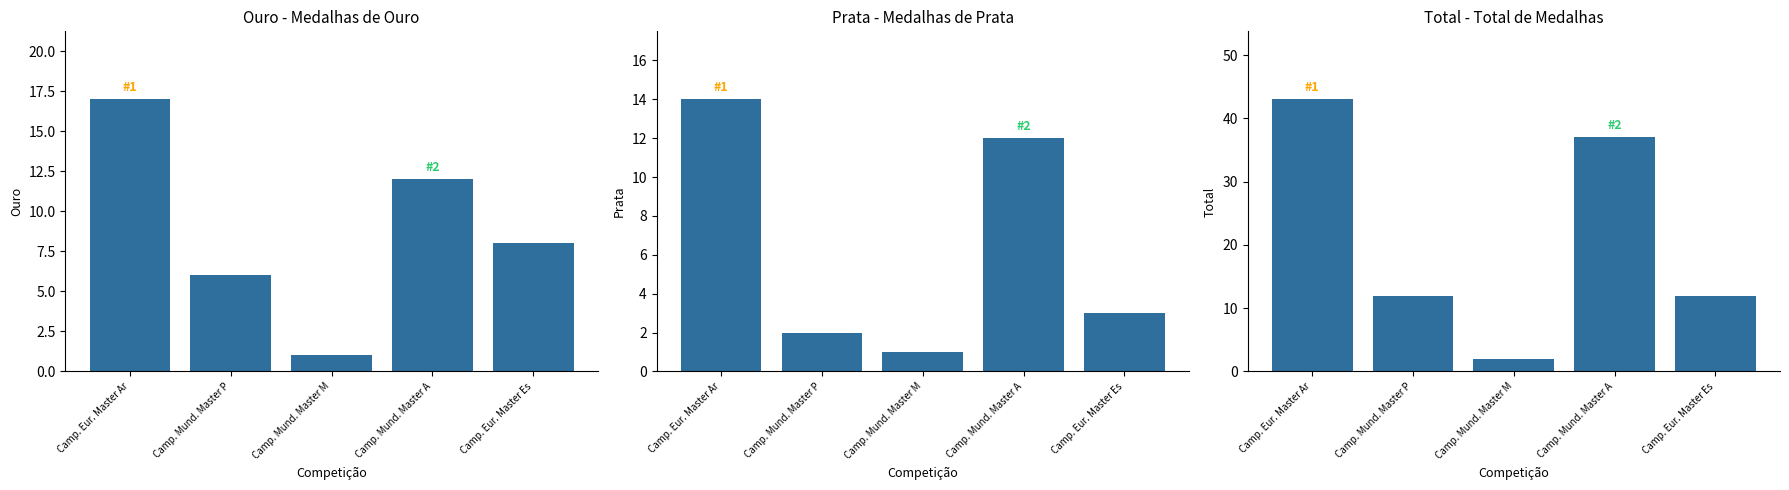

Between Camp. Mund. Master A and Camp. Eur. Master Es, which is larger?

Camp. Mund. Master A